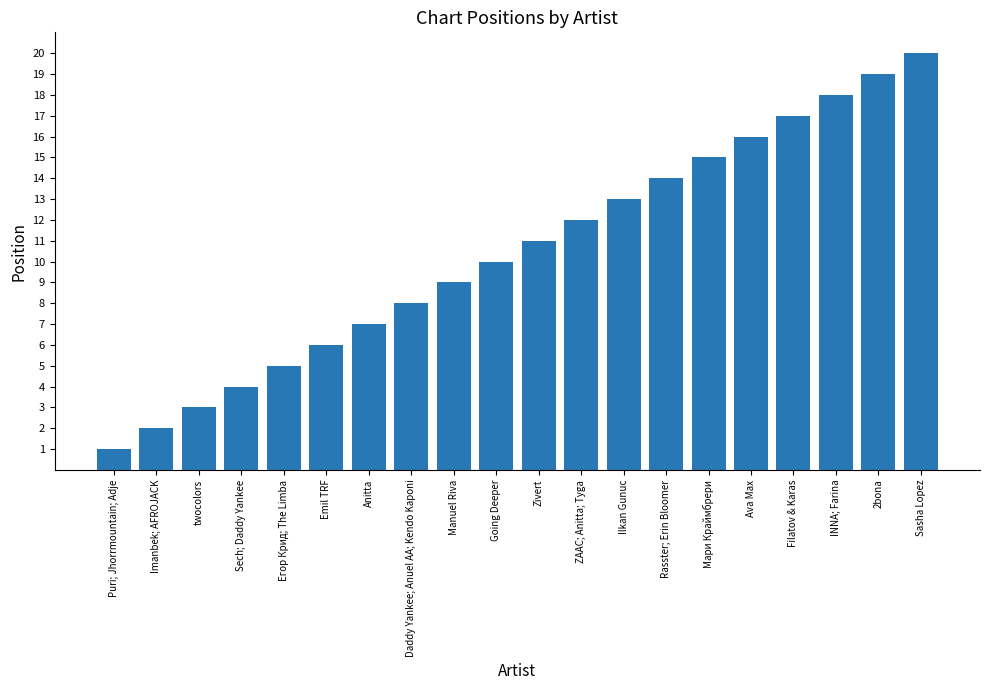

What is the difference between the maximum and minimum values?

19